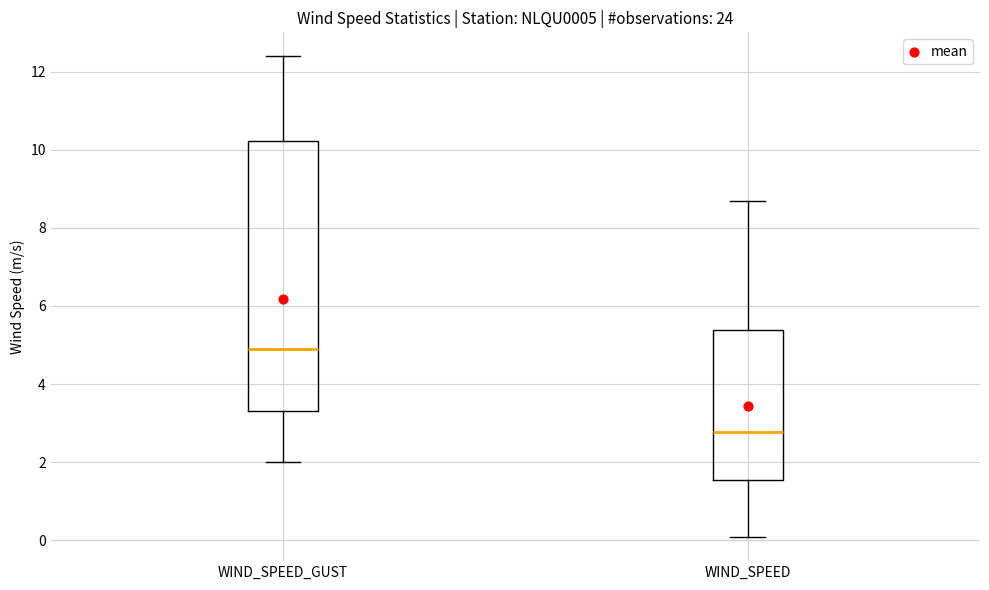

Reading left to right, read every box against the y-axis: the position of its median line, the range the box covers, and the ends of its whiskers. The values are not printed on the chart, so give them approximately, as read against the axis.

WIND_SPEED_GUST: median 5.0, box 3.4 to 10.2, whiskers 2.0 to 12.4
WIND_SPEED: median 2.8, box 1.6 to 5.4, whiskers 0.0 to 8.6